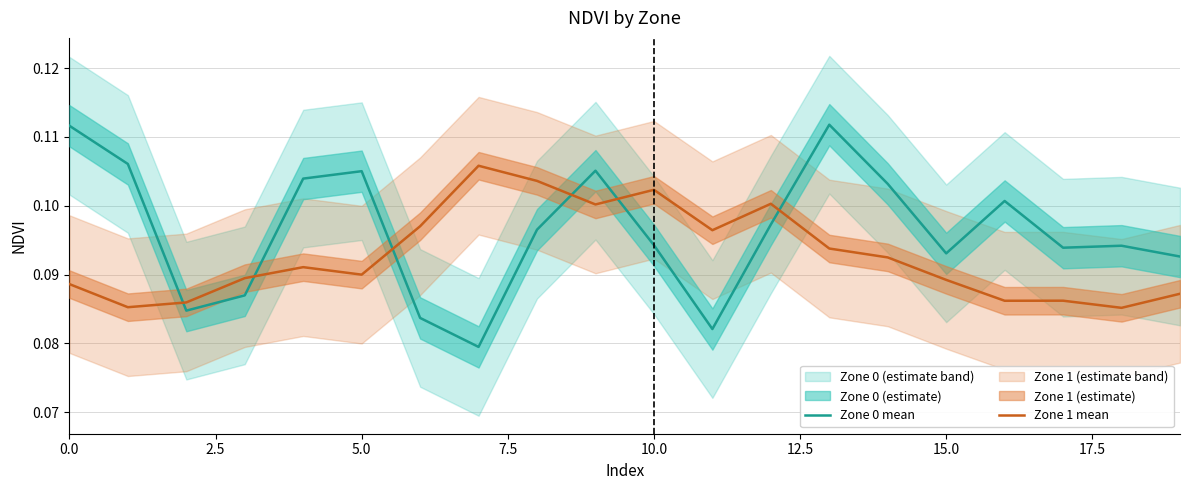

True or false: Zone 0 mean and Zone 1 mean intersect in this chart.

True